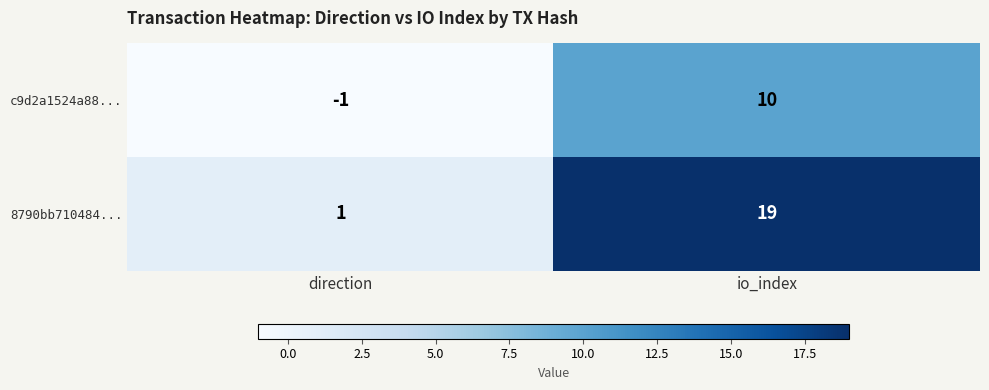

True or false: c9d2a1524a88... has a value of 3 at io_index.

False